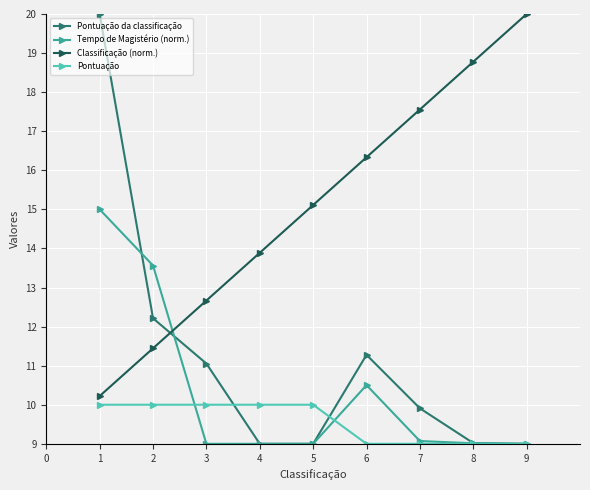

The value of Pontuação at 8 is 1.9. True or false?

False